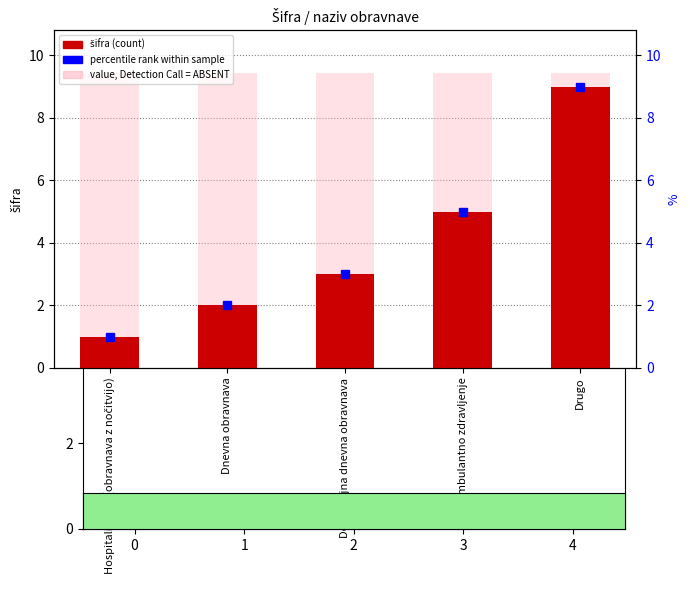

What is the minimum value shown in the chart?

1